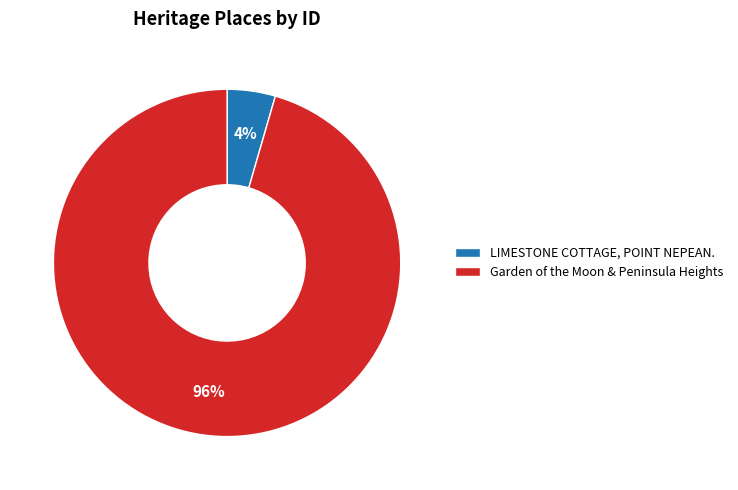

How many slices are in this pie chart?

2